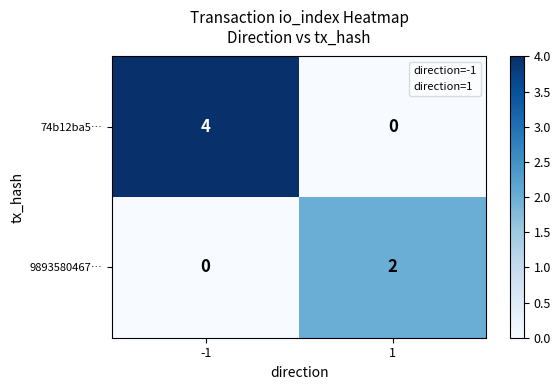

Which series has the widest spread of values?

74b12ba5…